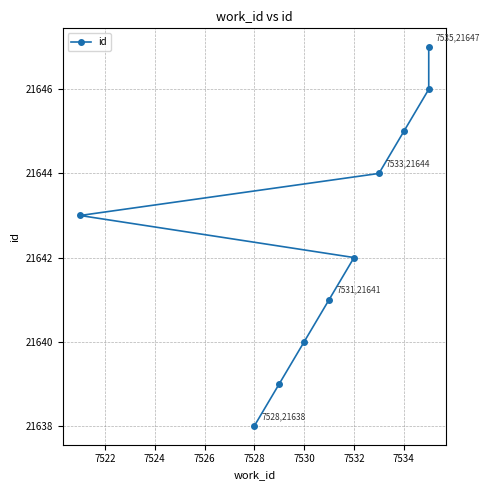

True or false: the data shows 33403 at 7530.

False